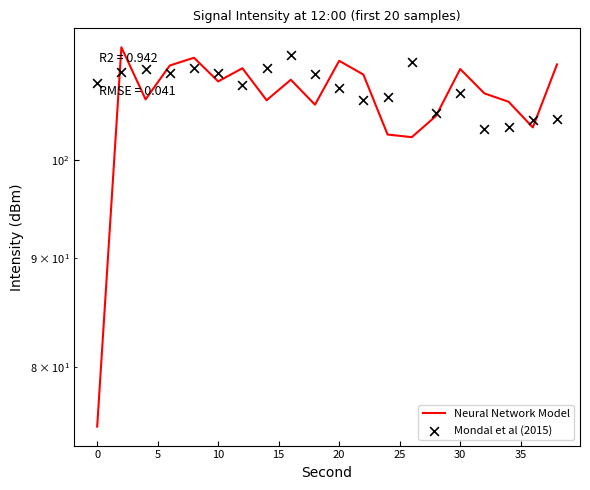

What are all the series names shown in the legend?

Neural Network Model, Mondal et al (2015)